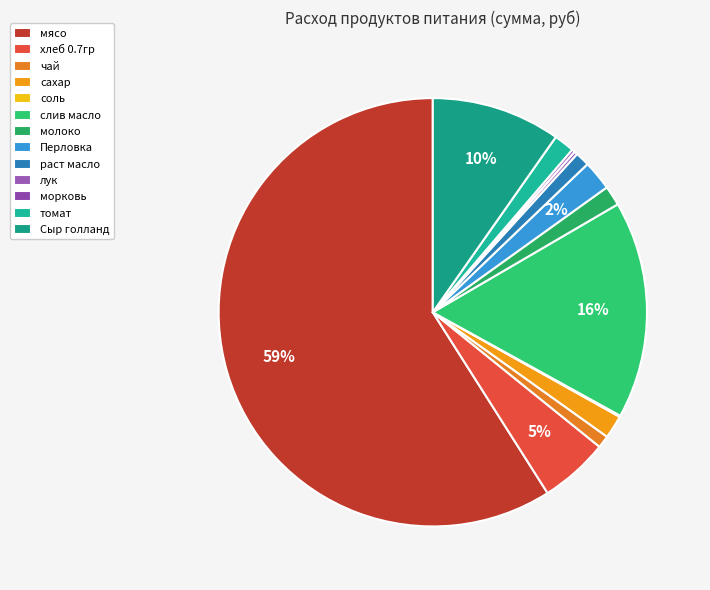

To the nearest percent, what is the average slice percentage?

8%